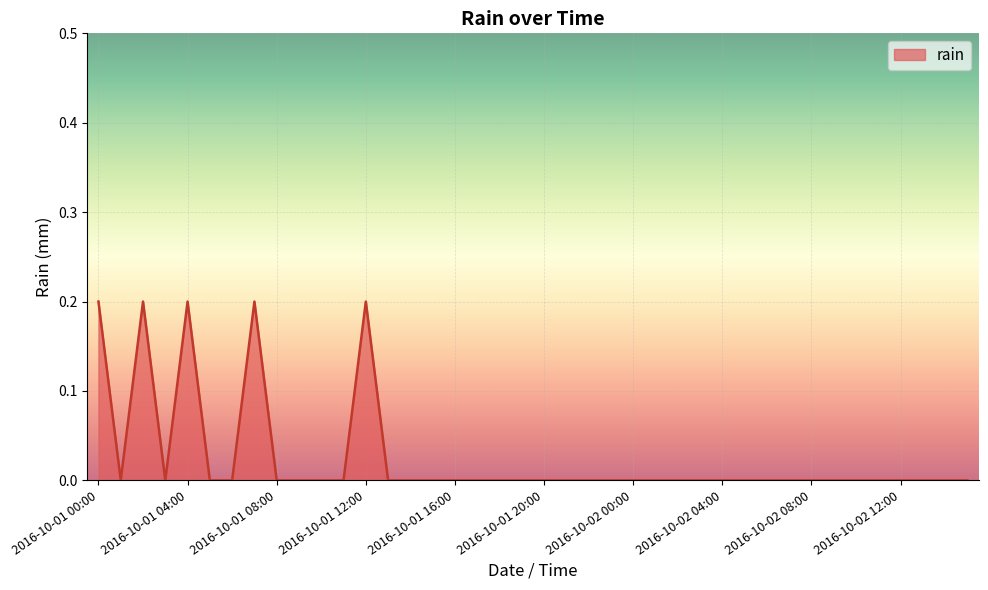

How many lines are shown in the chart?

1